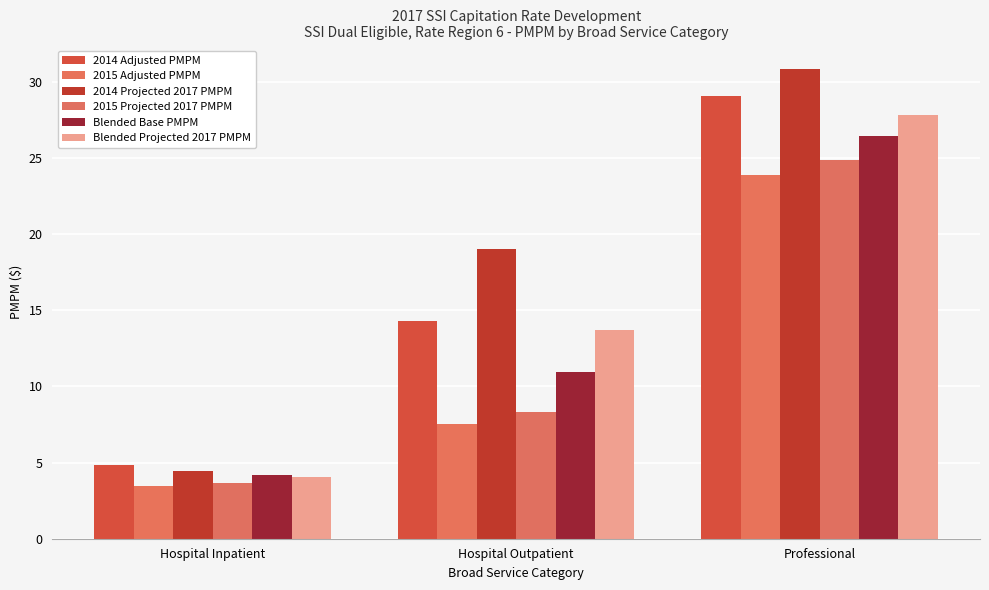

How many groups of bars are there?

3